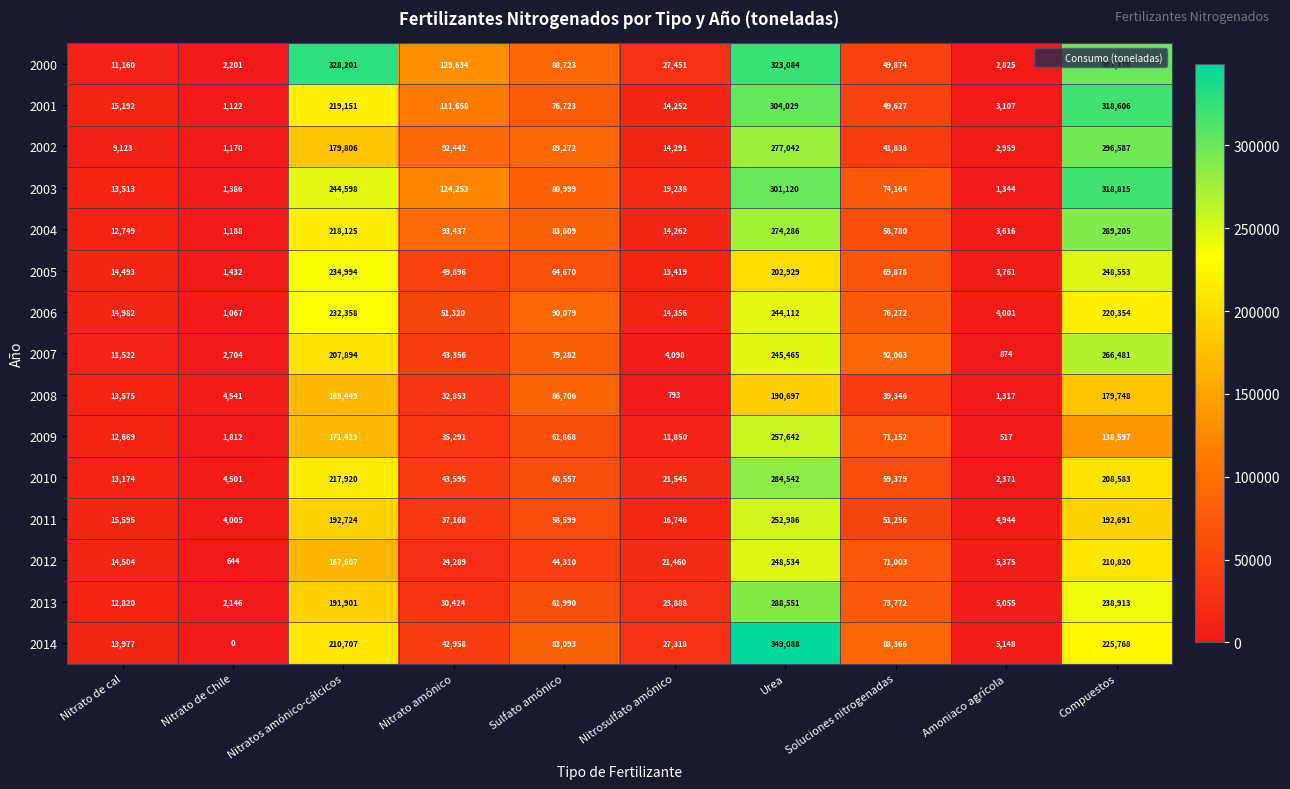

At which category is the sum across all series the highest?

Urea